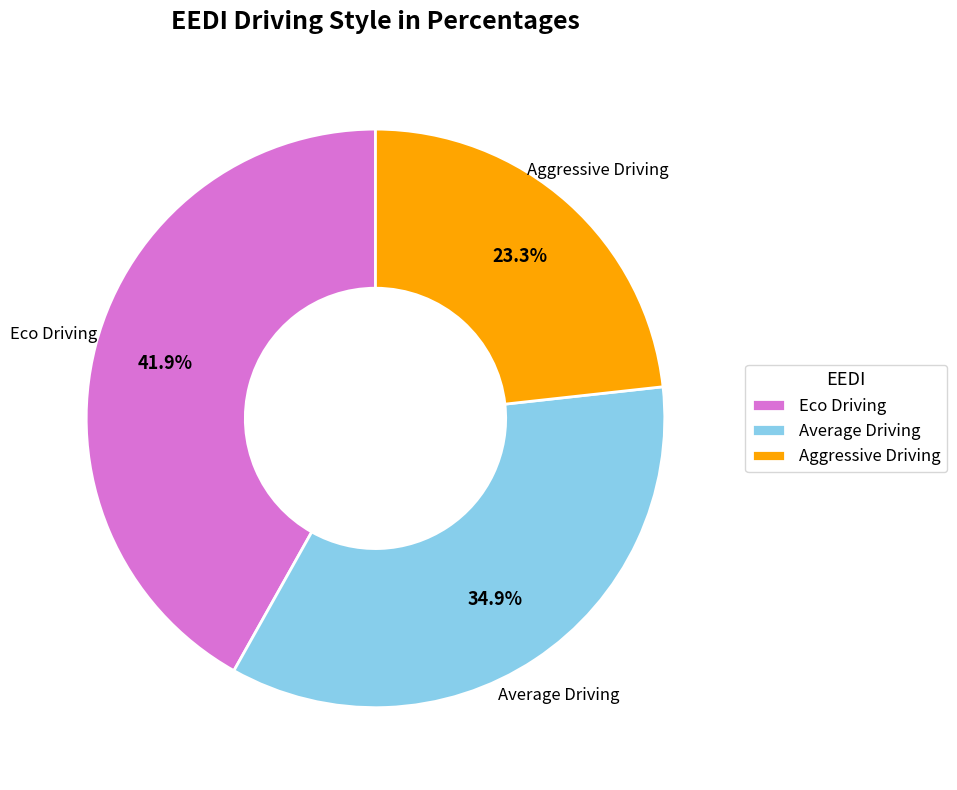

What percentage is the Eco Driving slice, to the nearest percent?

42%